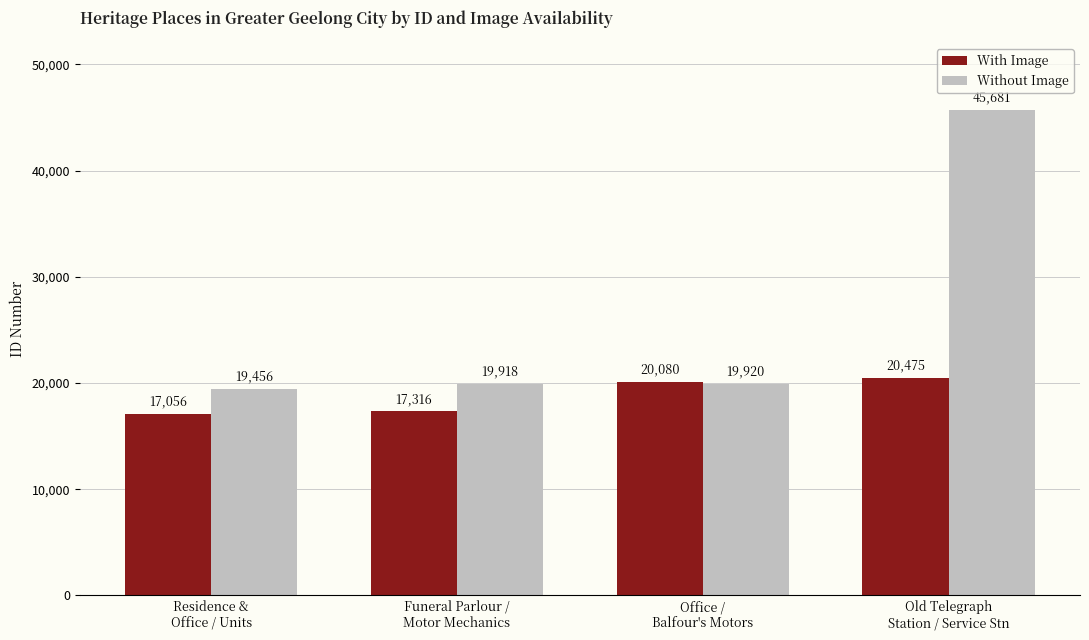

Read the Without Image value at Funeral Parlour /
Motor Mechanics, to the nearest 10.

19920